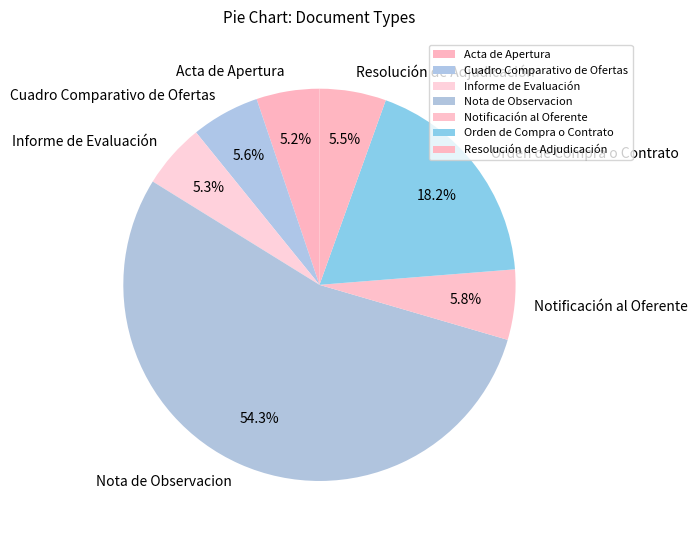

Is the sum of Cuadro Comparativo de Ofertas and Resolución de Adjudicación greater than half?

No